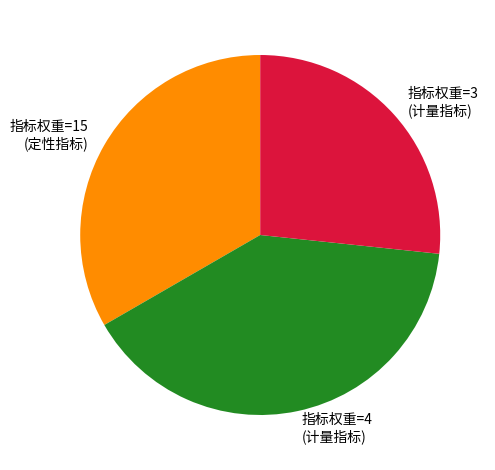

The 指标权重=15 (定性指标) slice represents 33% of the pie. True or false?

True